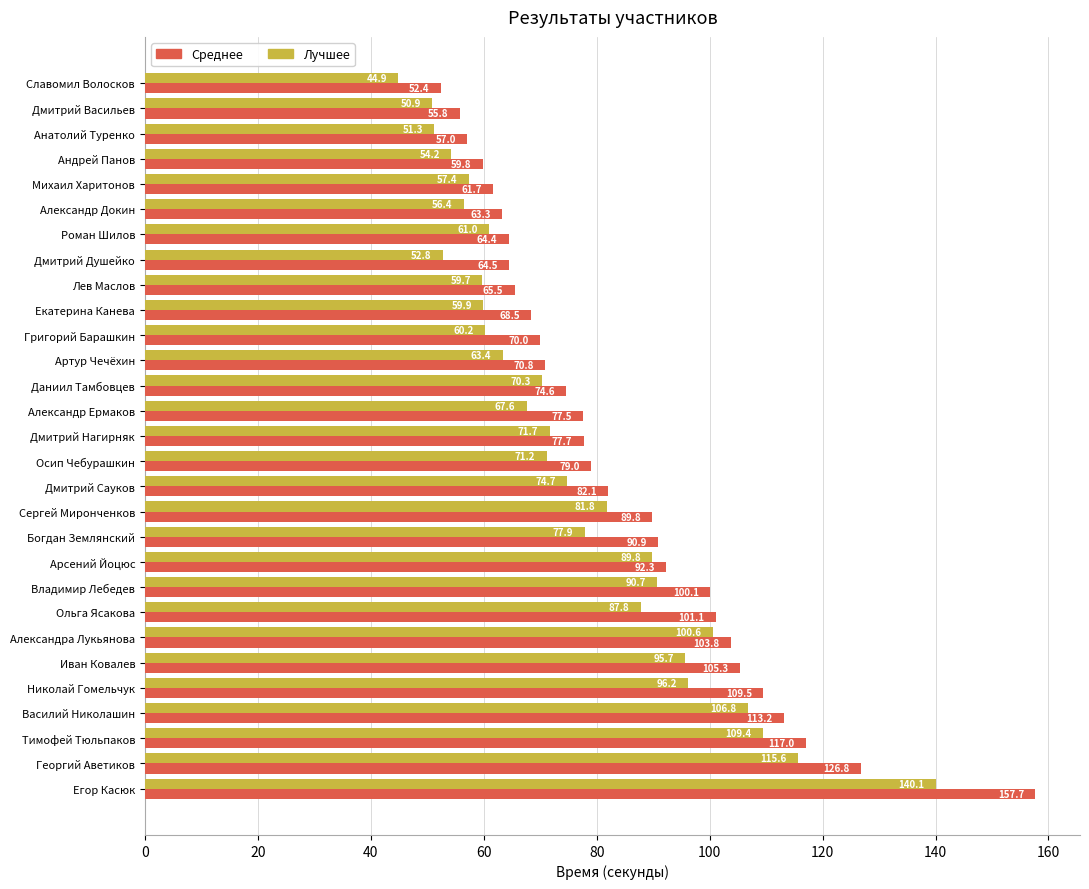

Which series has the largest range (max minus min)?

Среднее